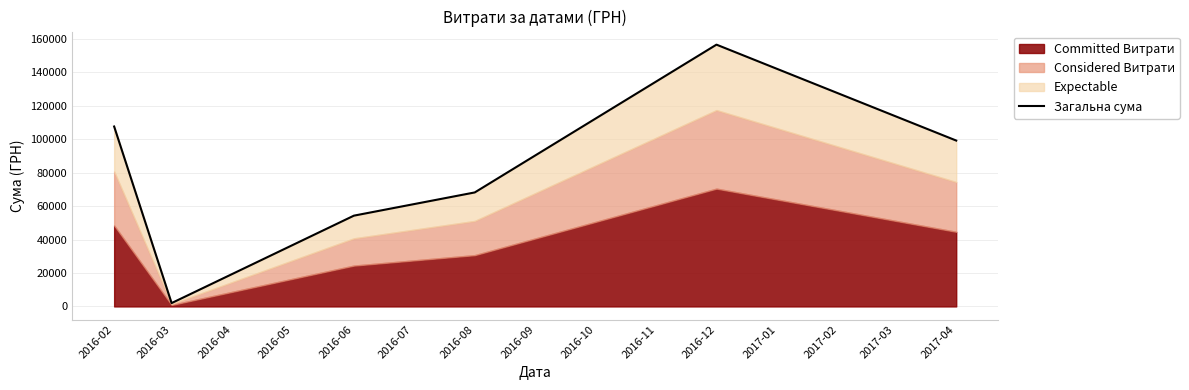

Which label corresponds to the smallest value in the chart?

2016-03